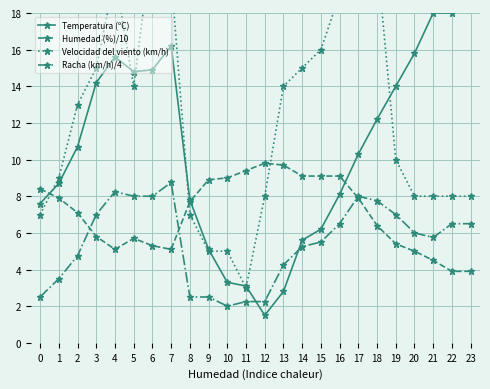

True or false: Temperatura (ºC) has a value of 8.1 at 16.

True